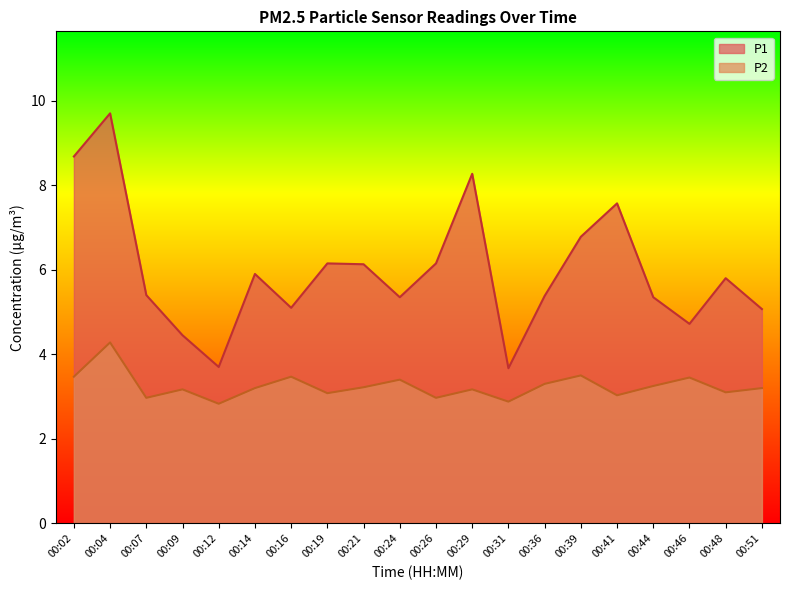

What is the sum of the P1 values at 00:29 and 00:07?

13.7